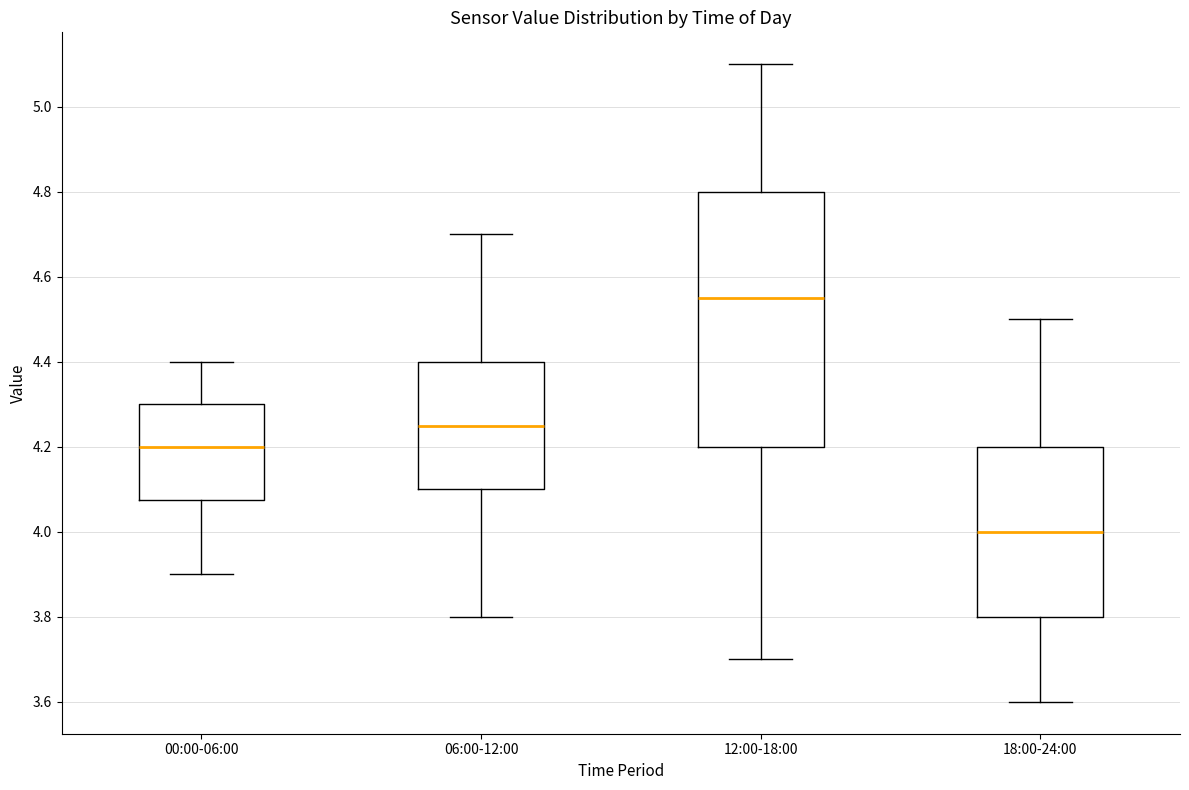

Reading left to right, transcribe this box plot: for each box, give where its median line is, the range the box spans, and where its two whiskers end, as read against the y-axis. The values are not printed on the chart, so give them approximately, as read against the axis.

00:00-06:00: median 4.20, box 4.08 to 4.30, whiskers 3.90 to 4.40
06:00-12:00: median 4.26, box 4.10 to 4.40, whiskers 3.80 to 4.70
12:00-18:00: median 4.56, box 4.20 to 4.80, whiskers 3.70 to 5.10
18:00-24:00: median 4.00, box 3.80 to 4.20, whiskers 3.60 to 4.50